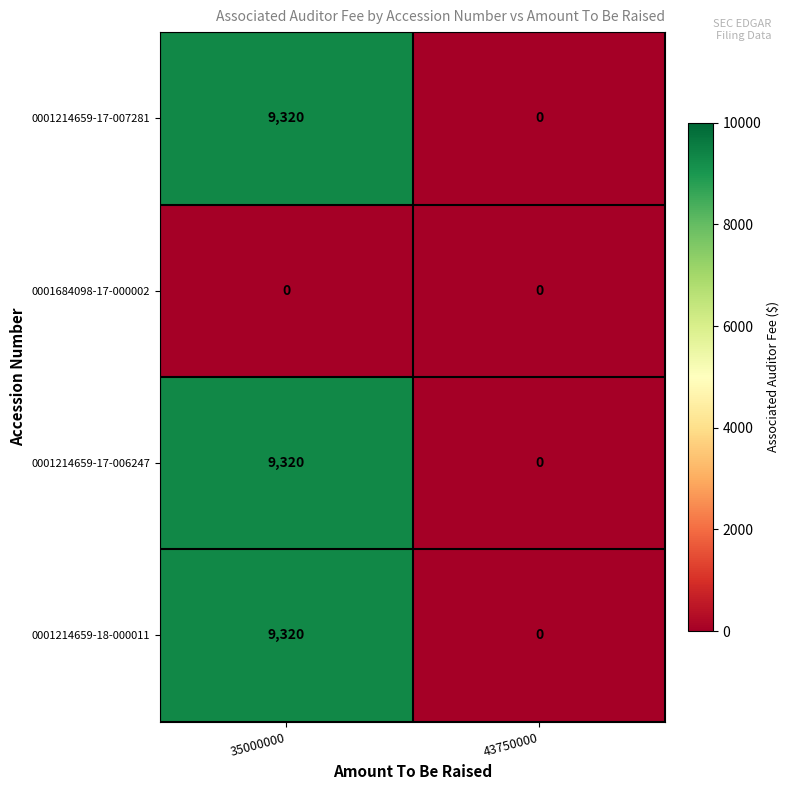

Which label corresponds to the largest value in the chart?

35000000